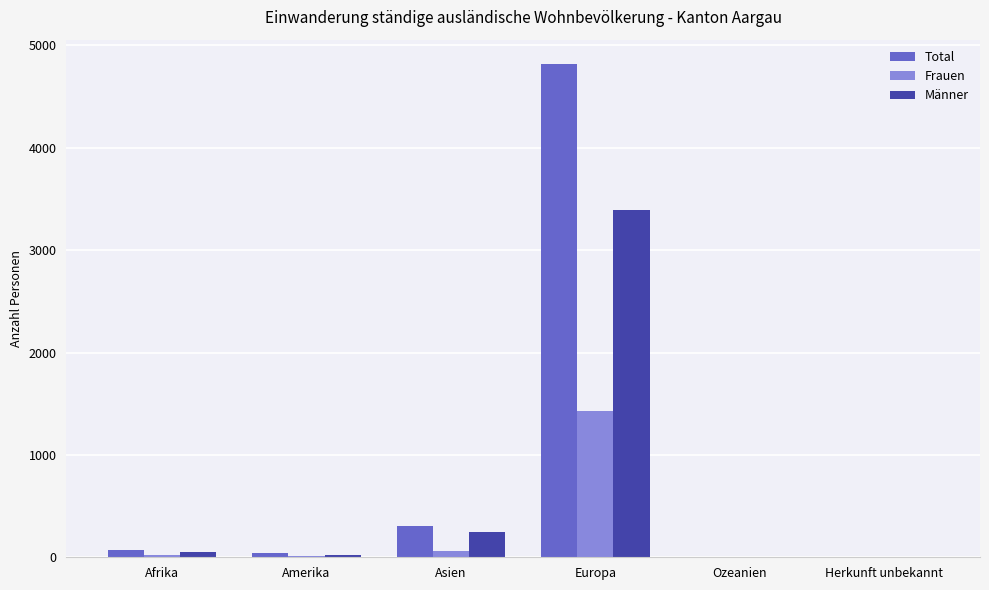

Which series changed the most between Europa and Herkunft unbekannt?

Total